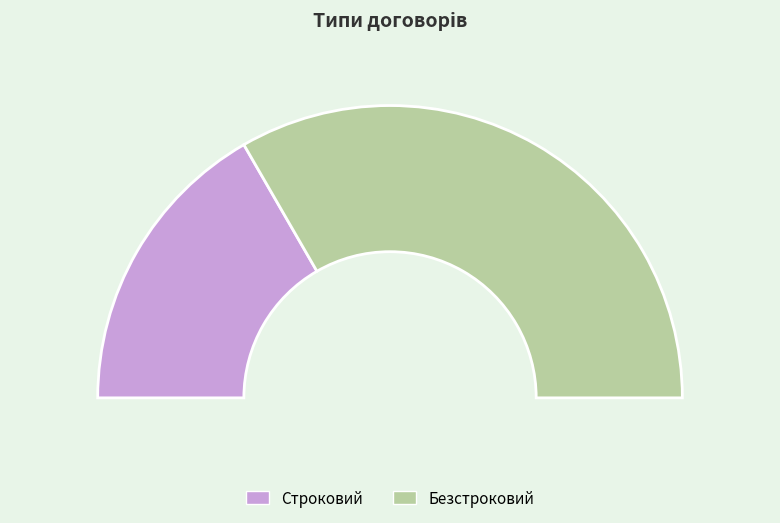

What is the ratio of the value at Безстроковий to the value at Строковий?

2.0